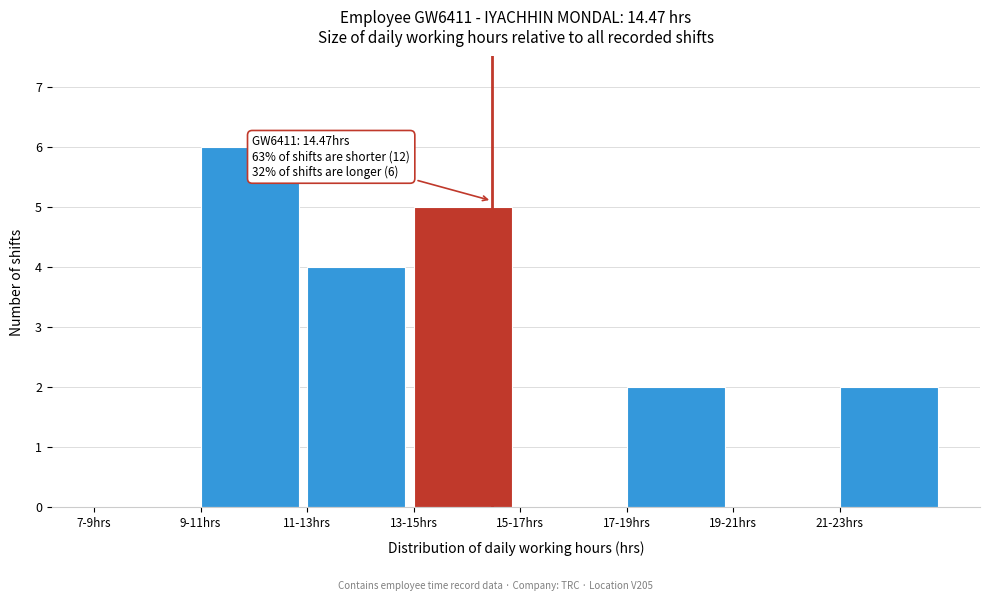

Reading right to left, what are all the values shown in this chart?

21-23hrs=2	19-21hrs=0	17-19hrs=2	15-17hrs=0	13-15hrs=5	11-13hrs=4	9-11hrs=6	7-9hrs=0